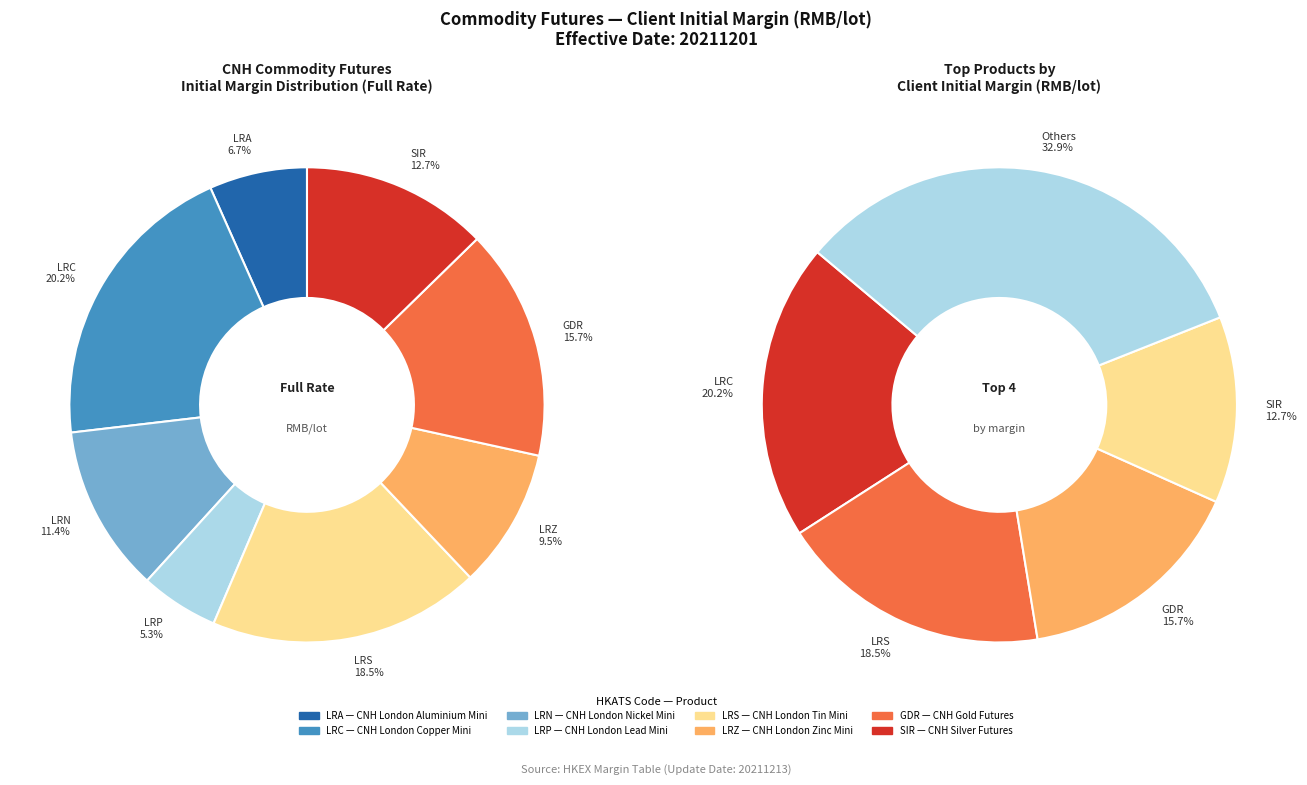

Is there a majority slice in this chart?

No